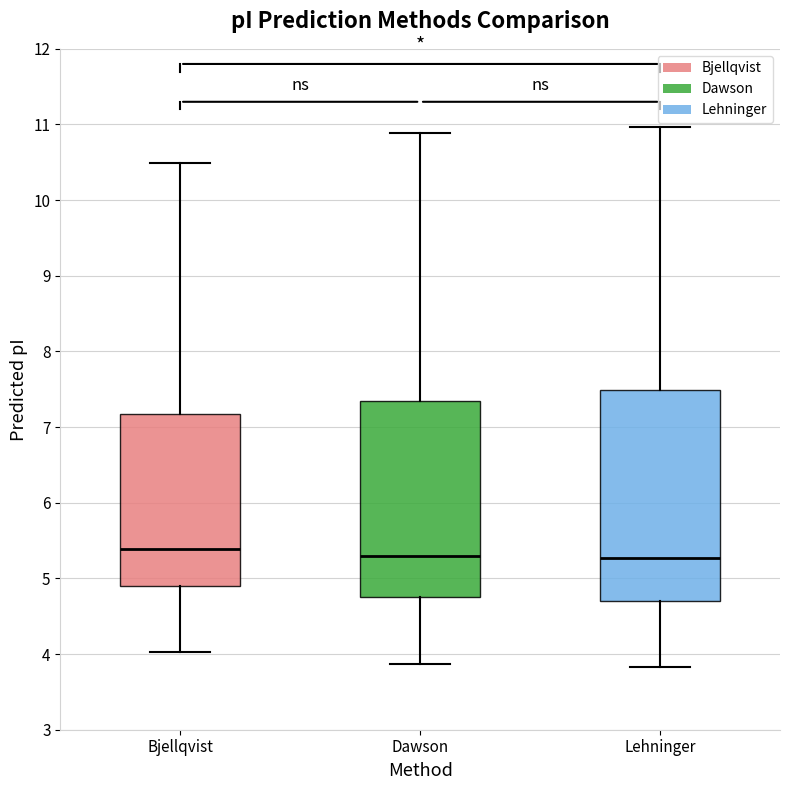

Reading left to right, transcribe this box plot: for each box, give where its median line is, the range the box spans, and where its two whiskers end, as read against the y-axis. The values are not printed on the chart, so give them approximately, as read against the axis.

Bjellqvist: median 5.4, box 4.9 to 7.2, whiskers 4.0 to 10.5
Dawson: median 5.3, box 4.8 to 7.3, whiskers 3.9 to 10.9
Lehninger: median 5.3, box 4.7 to 7.5, whiskers 3.8 to 11.0